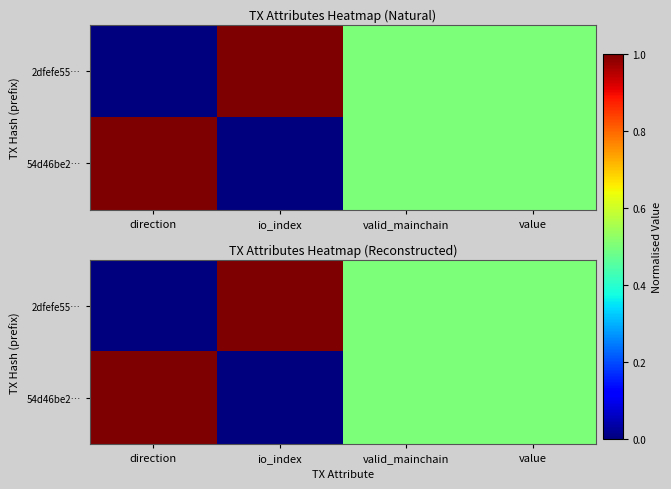

Which series has the largest total across all categories?

2dfefe55…